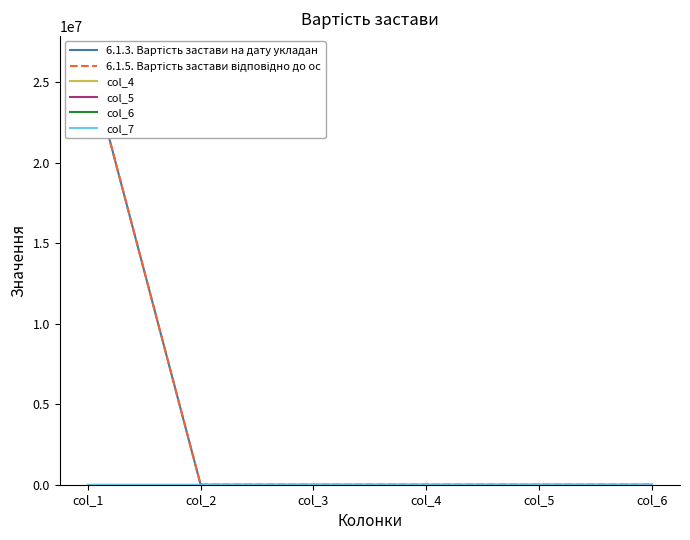

True or false: col_6 has a value of 0.0 at col_6.

True